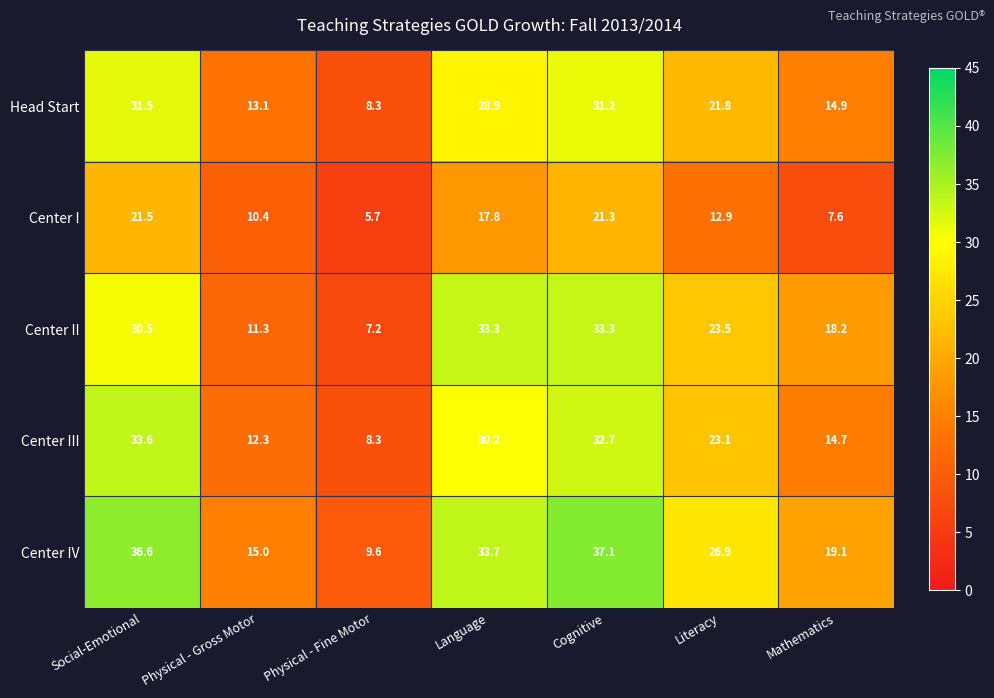

What is the spread (max minus min) of values at Mathematics?

11.5